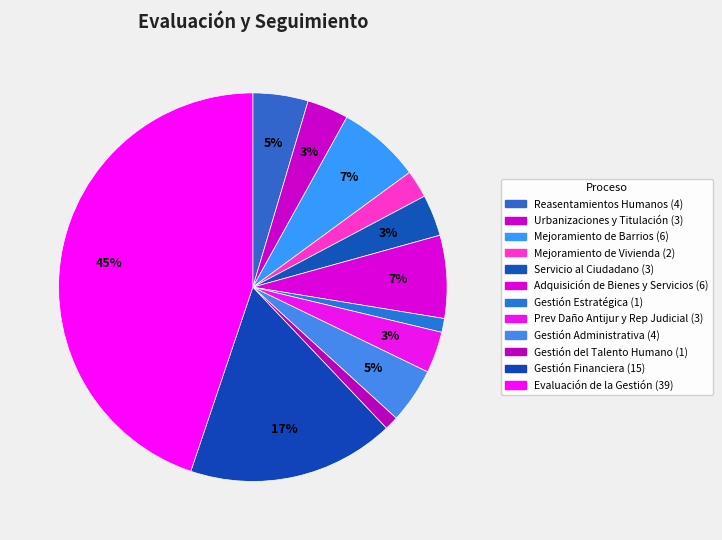

What percentage is the Mejoramiento de Vivienda slice, to the nearest percent?

2%